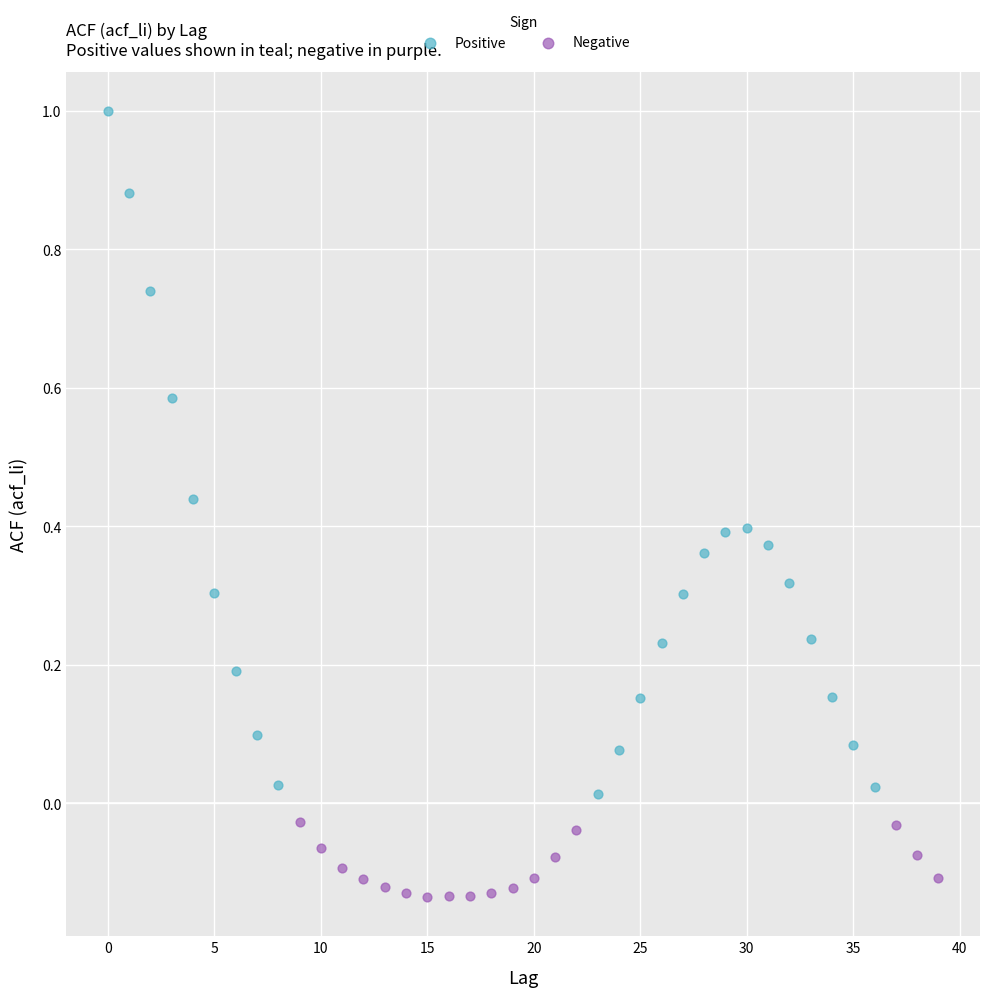

Which series has the largest Y range (max minus min)?

Positive